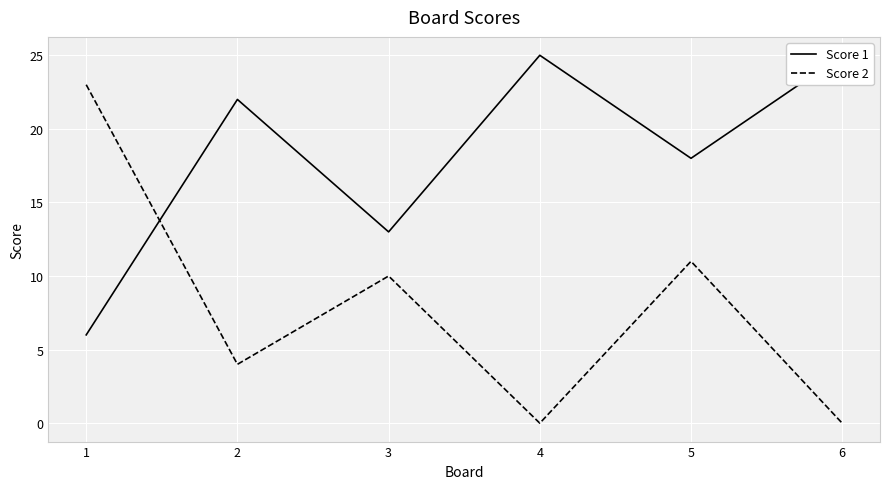

In Score 1, how many points are lower than both neighbors (excluding endpoints)?

2